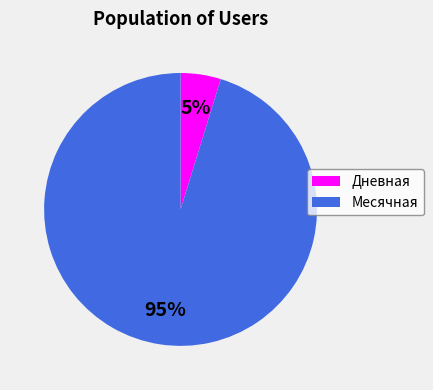

Which slice is the largest?

Месячная